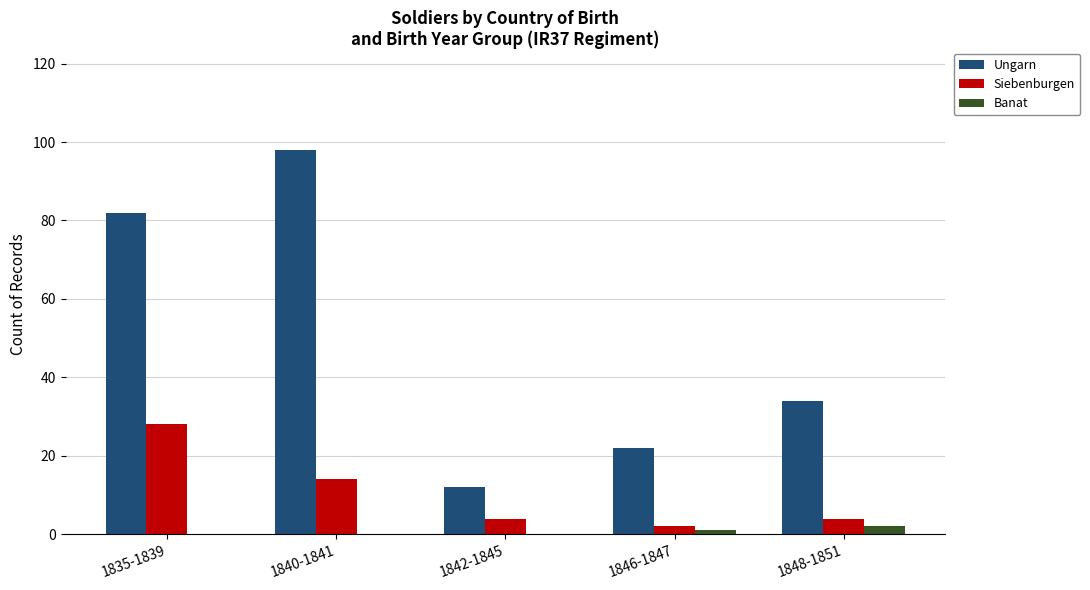

What value does the Ungarn series have at 1842-1845, to the nearest 10?

10